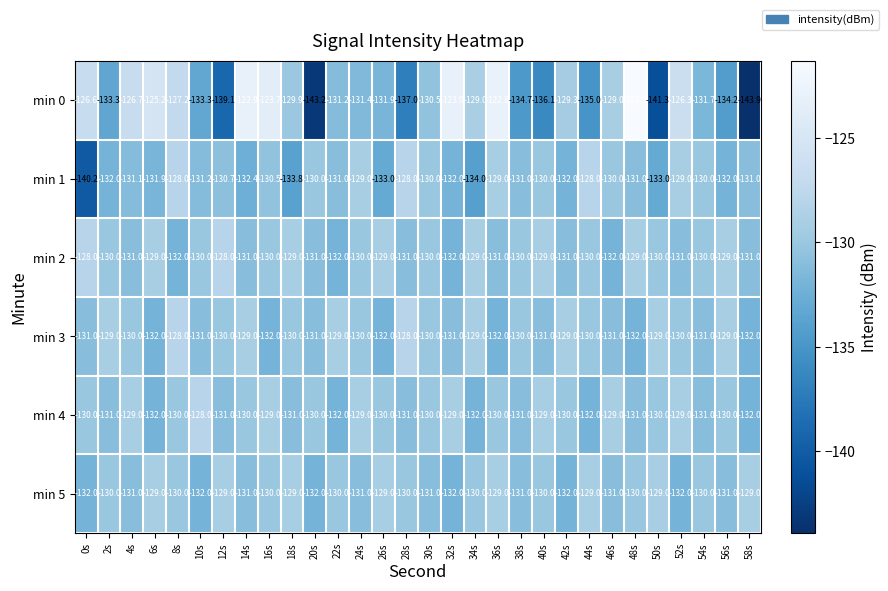

At which category is the sum across all series the highest?

36s